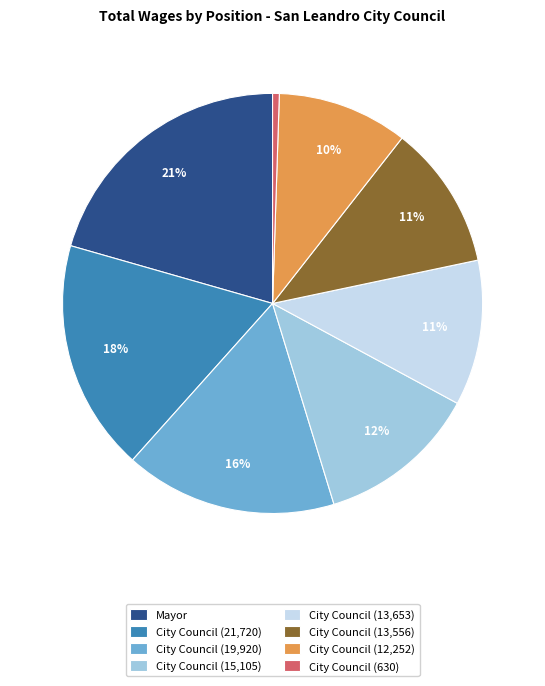

Combined, do City Council (13,653) and Mayor account for over 50%?

No